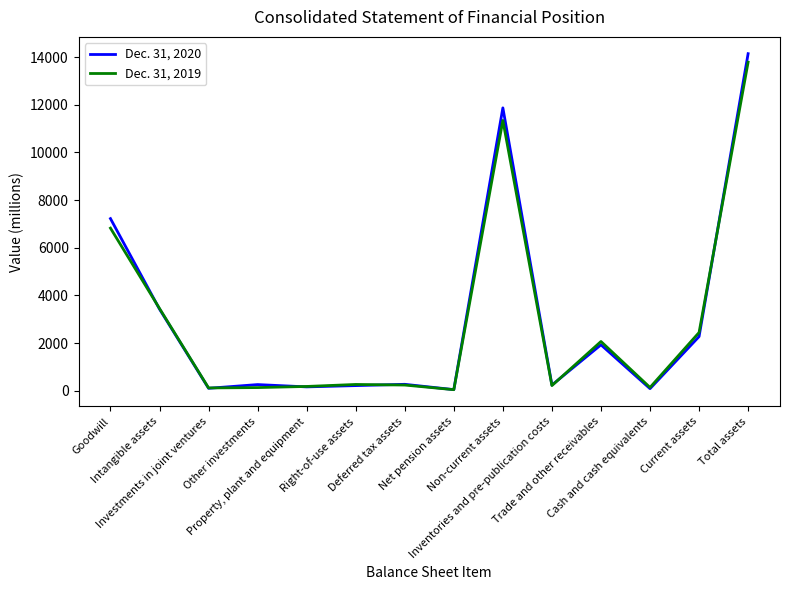

Which series has the largest range (max minus min)?

Dec. 31, 2020